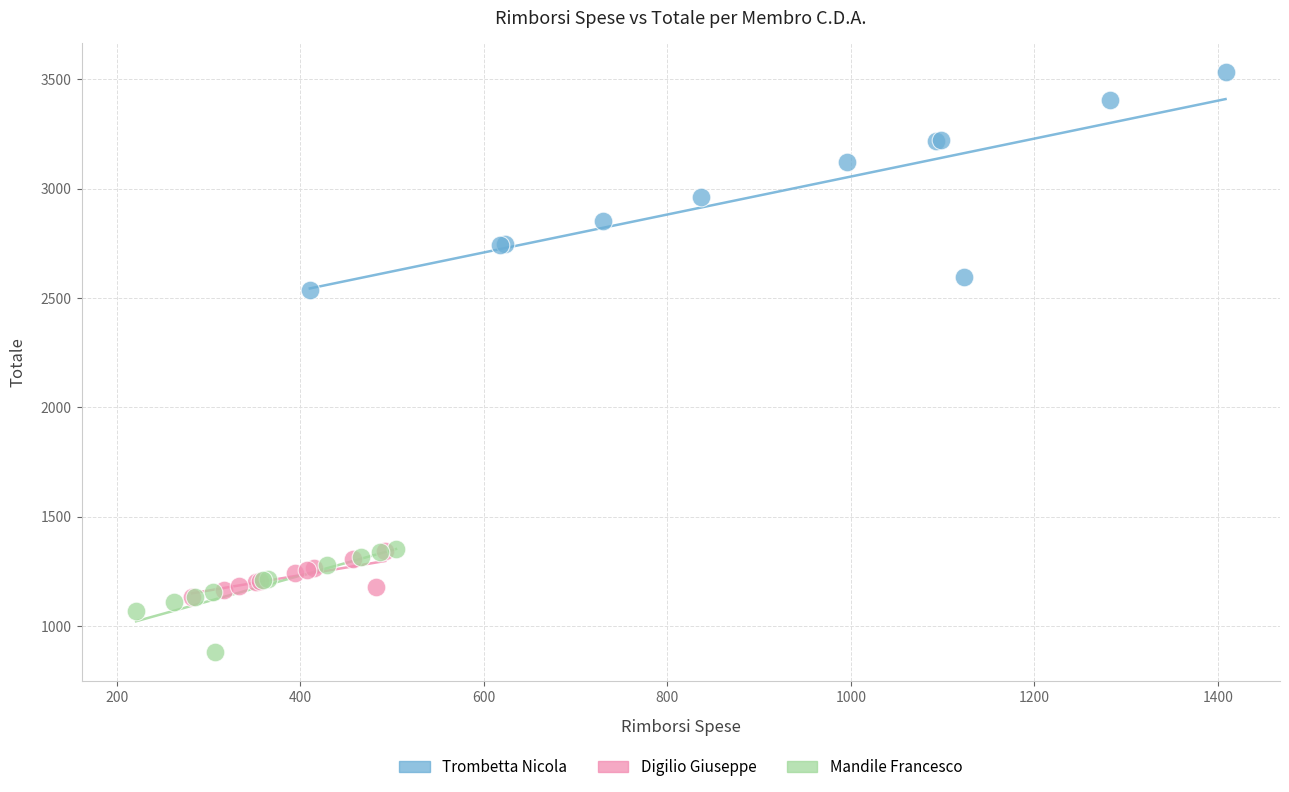

Which series contains the lowest Y value?

Mandile Francesco